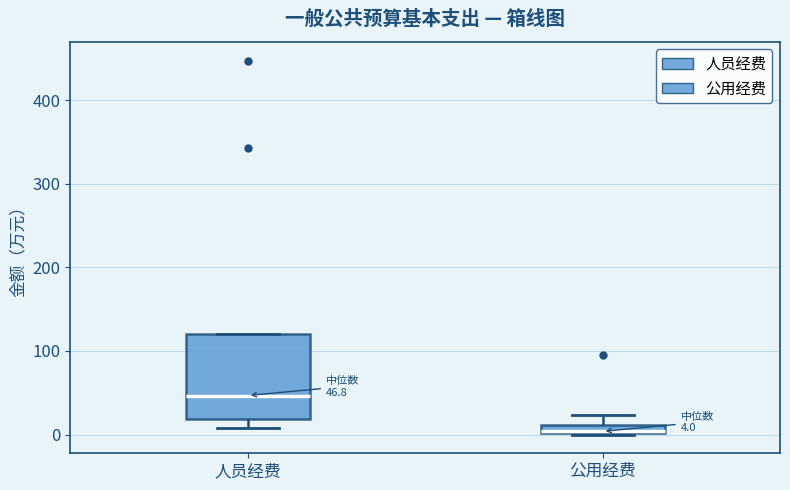

Comparing the boxes themselves (not the whiskers), which one is the tallest?

人员经费